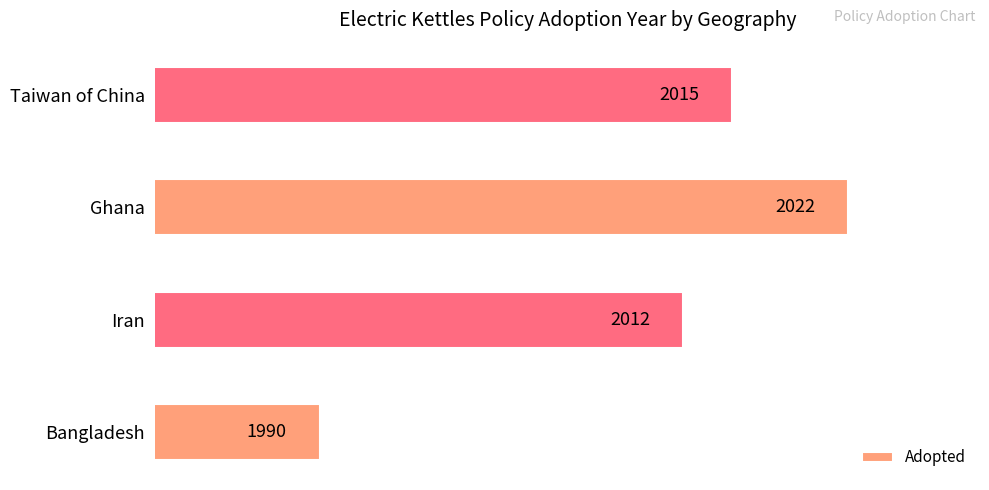

What is the smallest value displayed?

1990